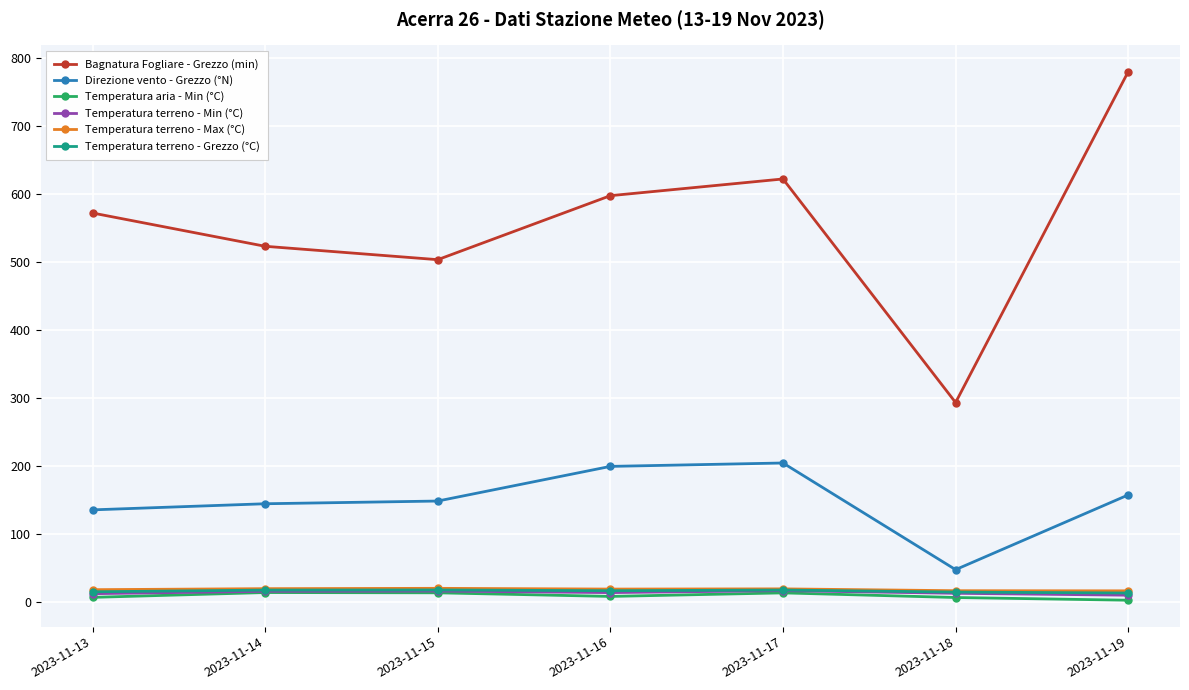

What is the difference between the Temperatura aria - Min (°C) values at 2023-11-18 and 2023-11-13?

0.2